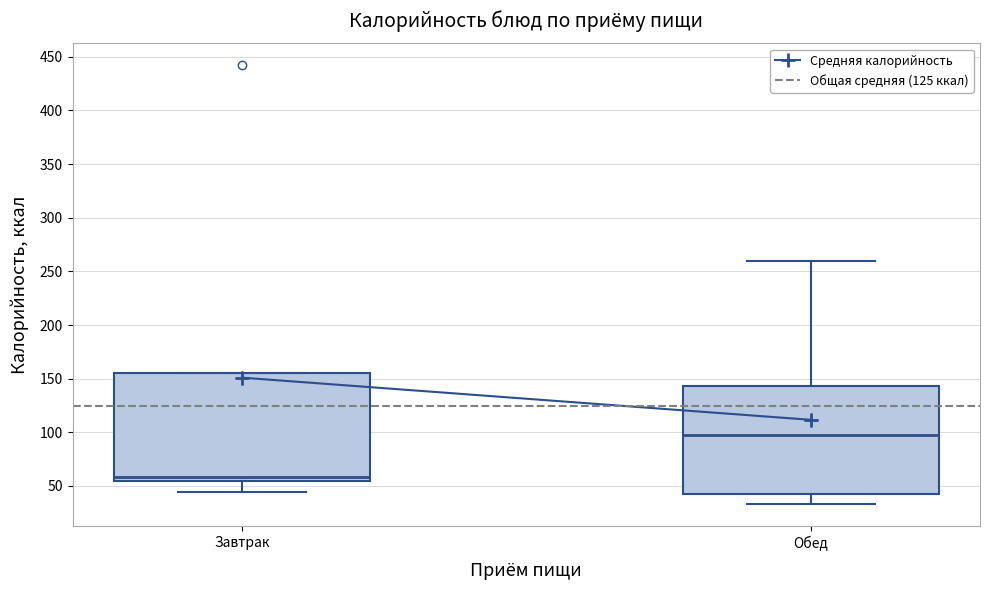

Reading left to right, transcribe this box plot: for each box, give where its median line is, the range the box spans, and where its two whiskers end, as read against the y-axis. The values are not printed on the chart, so give them approximately, as read against the axis.

Завтрак: median 60, box 55 to 155, whiskers 45 to 155
Обед: median 100, box 45 to 145, whiskers 35 to 260